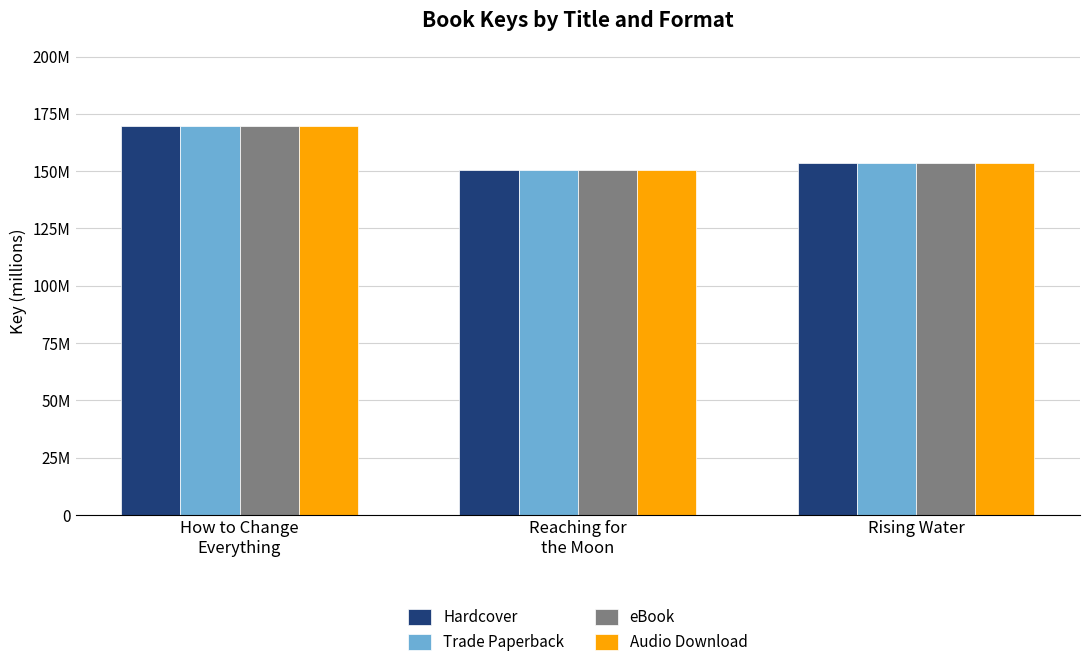

At which category is the sum across all series the highest?

How to Change
Everything